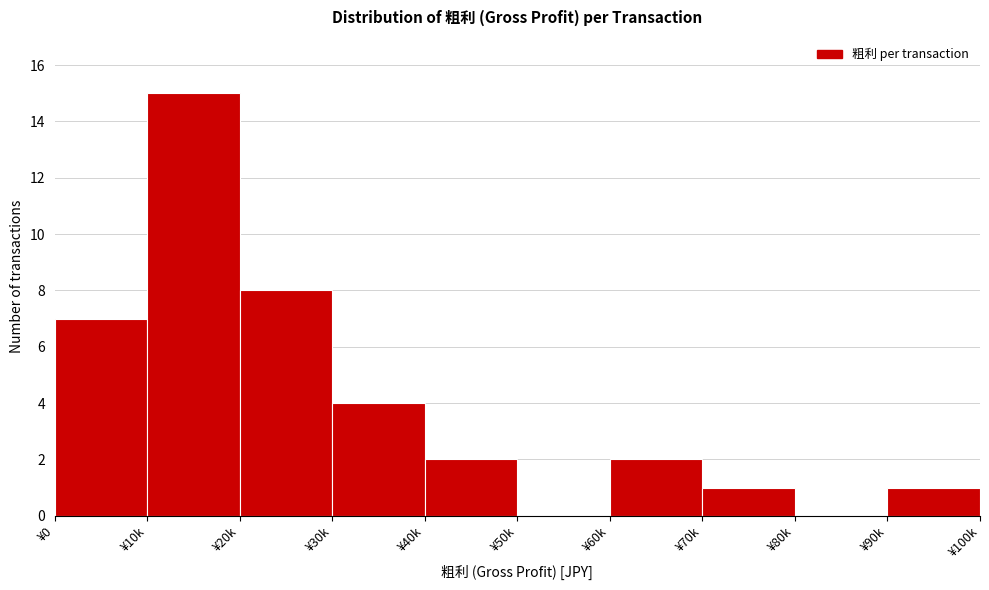

Reading left to right, transcribe all the data shown in this chart.

¥0=7	¥10k=15	¥20k=8	¥30k=4	¥40k=2	¥50k=0	¥60k=2	¥70k=1	¥80k=0	¥90k=1